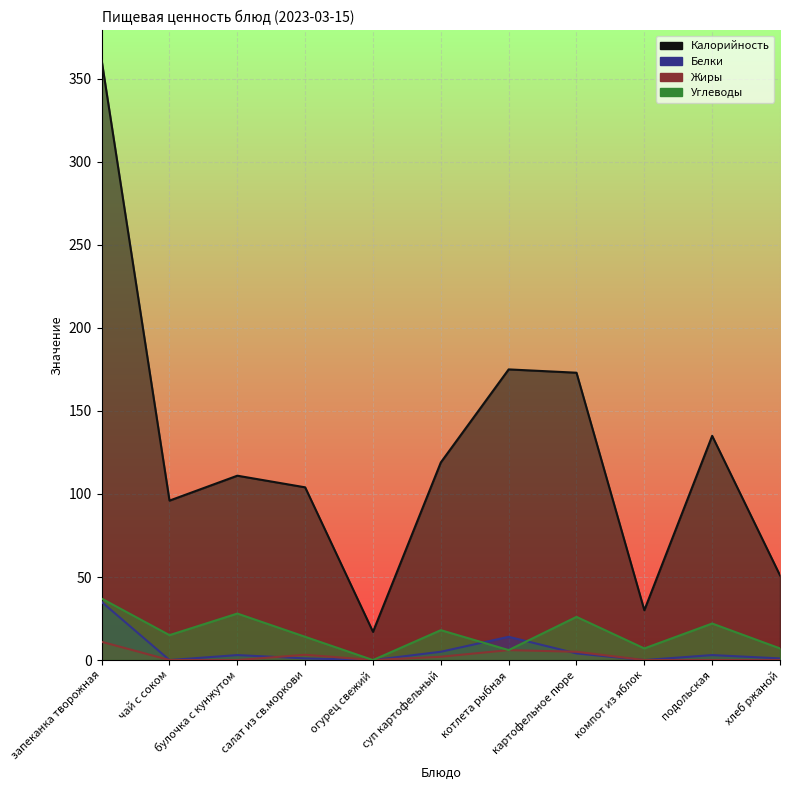

What position from the right is подольская?

2